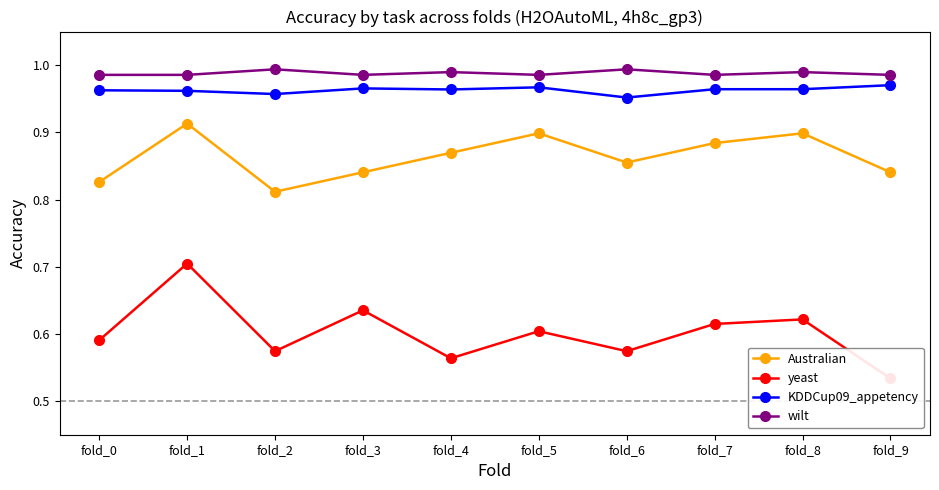

True or false: yeast has more than 2 interior local peaks.

True